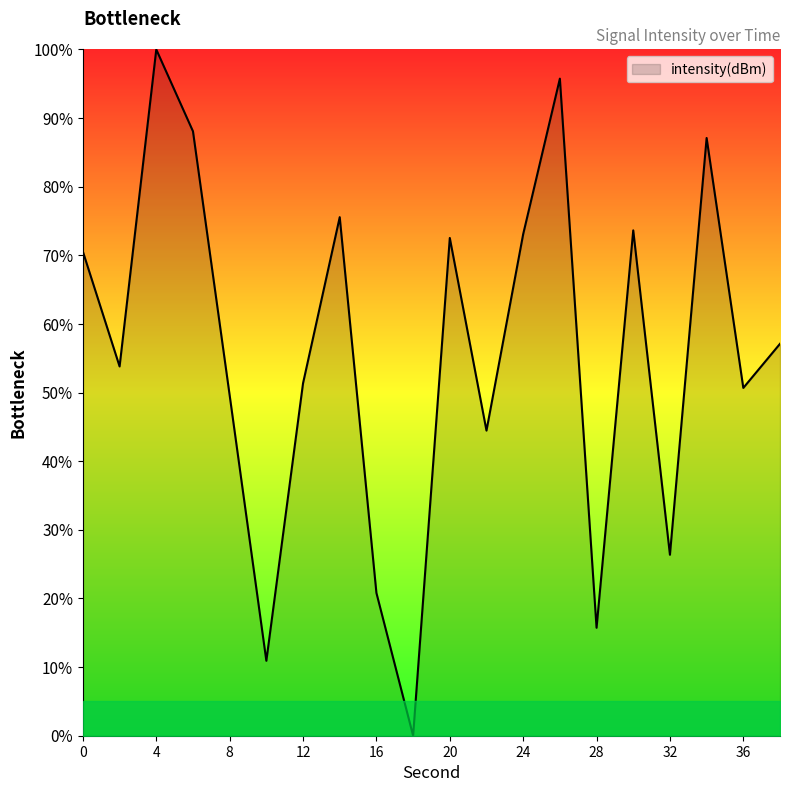

Reading left to right, what are all the values shown in this chart?

70.5	53.8	100.0	88.1	49.6	10.9	51.4	75.6	20.8	0.0	72.5	44.5	73.1	95.7	15.7	73.6	26.4	87.1	50.7	57.1